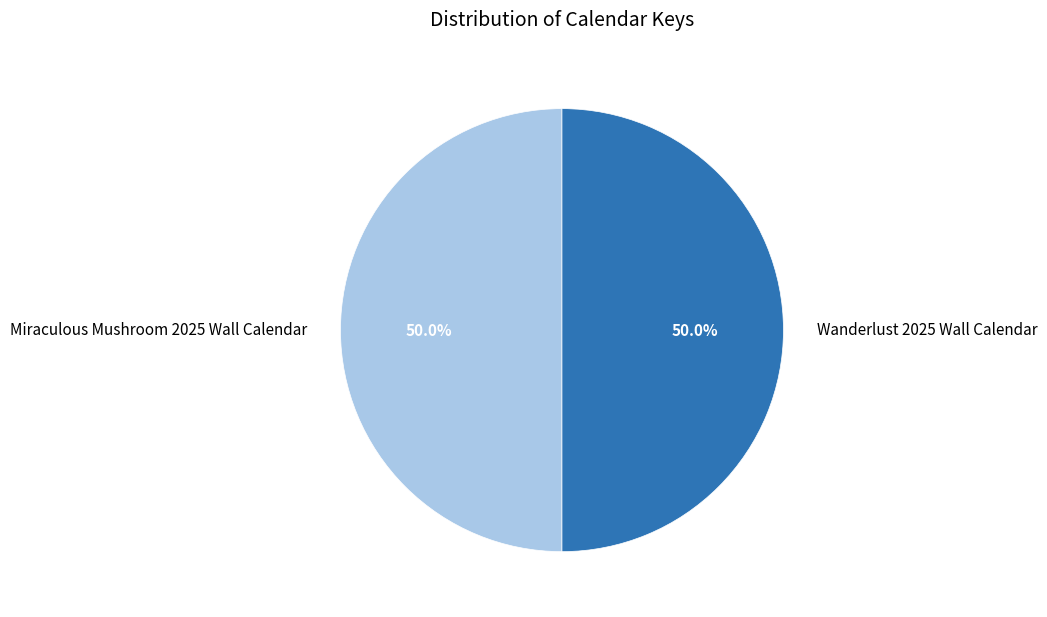

Do Wanderlust 2025 Wall Calendar and Miraculous Mushroom 2025 Wall Calendar together represent more than half of the pie?

Yes